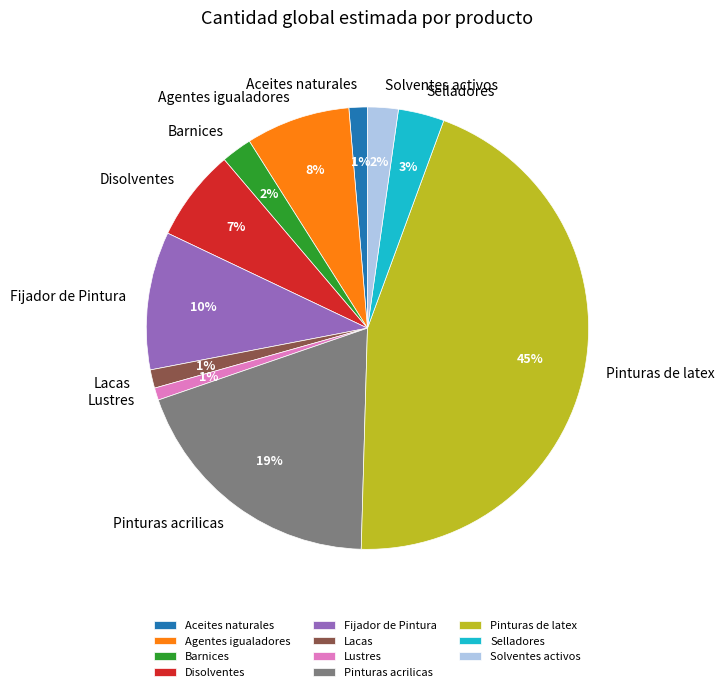

Count the number of slices in the pie.

11